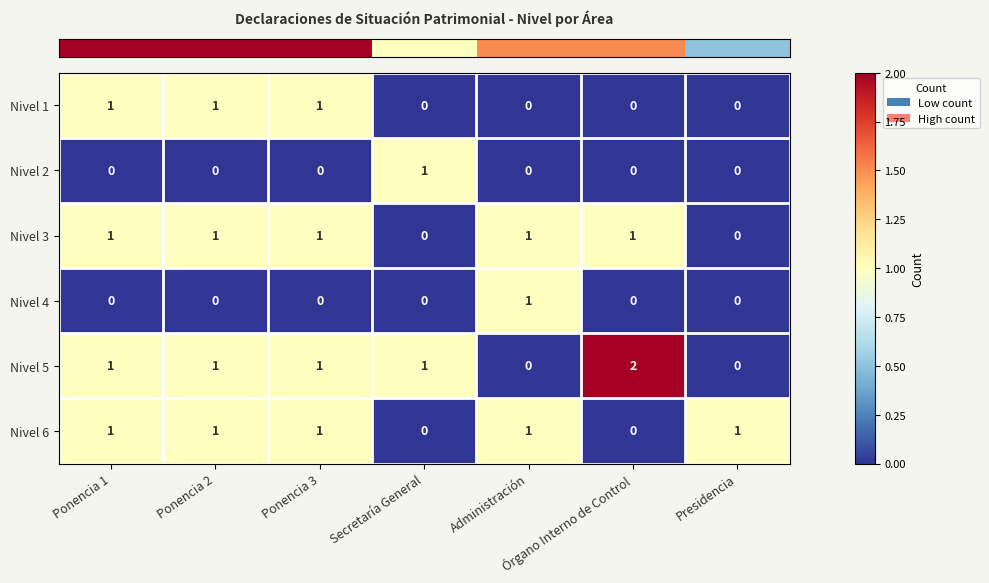

Which series has the largest range (max minus min)?

Nivel 5